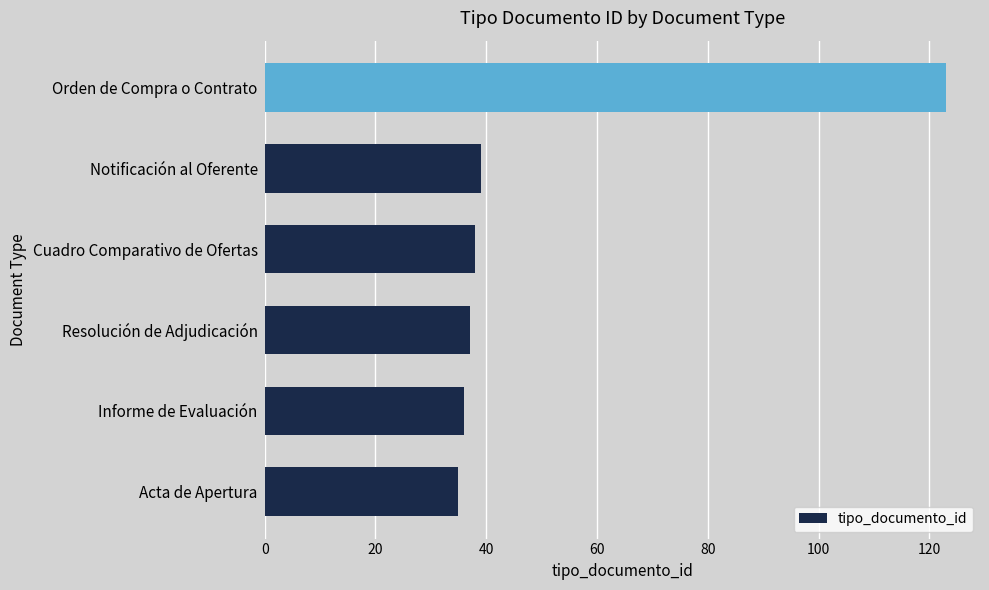

Which has a higher value, Acta de Apertura or Notificación al Oferente?

Notificación al Oferente